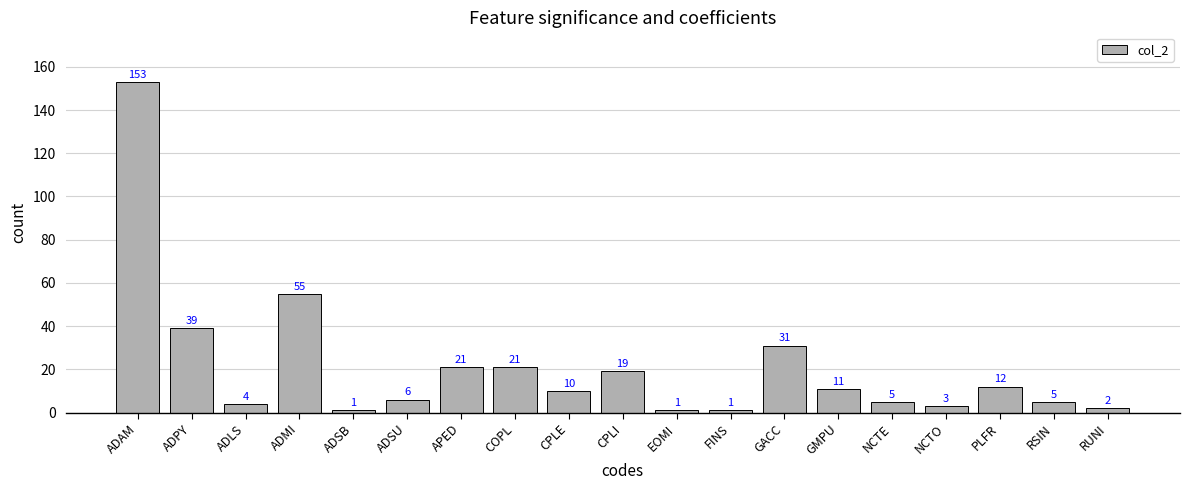

Is it true that the value at CPLE is 17?

False